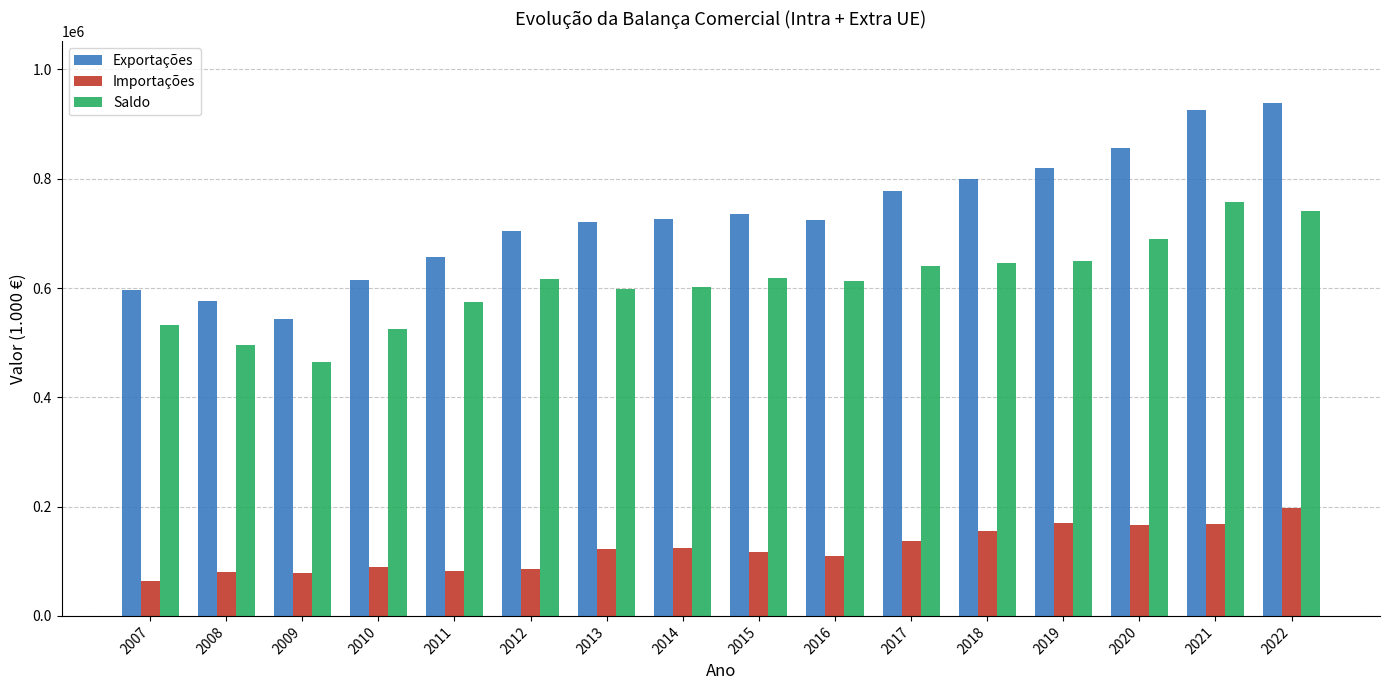

Rank the series by their average value, from lowest to highest.

Importações, Saldo, Exportações